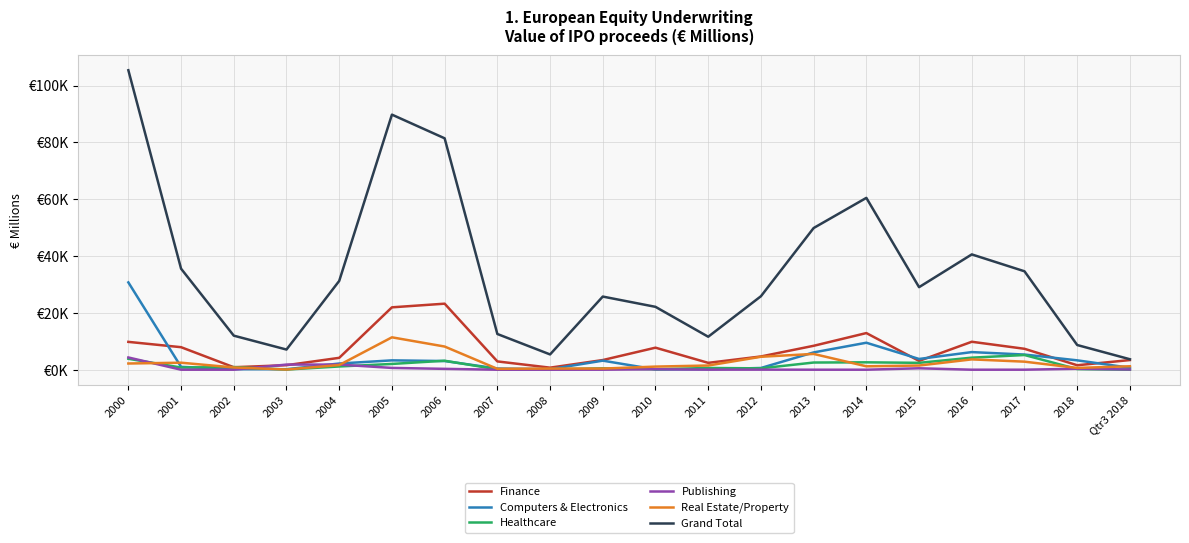

Is this an area chart (filled region under the line)?

No